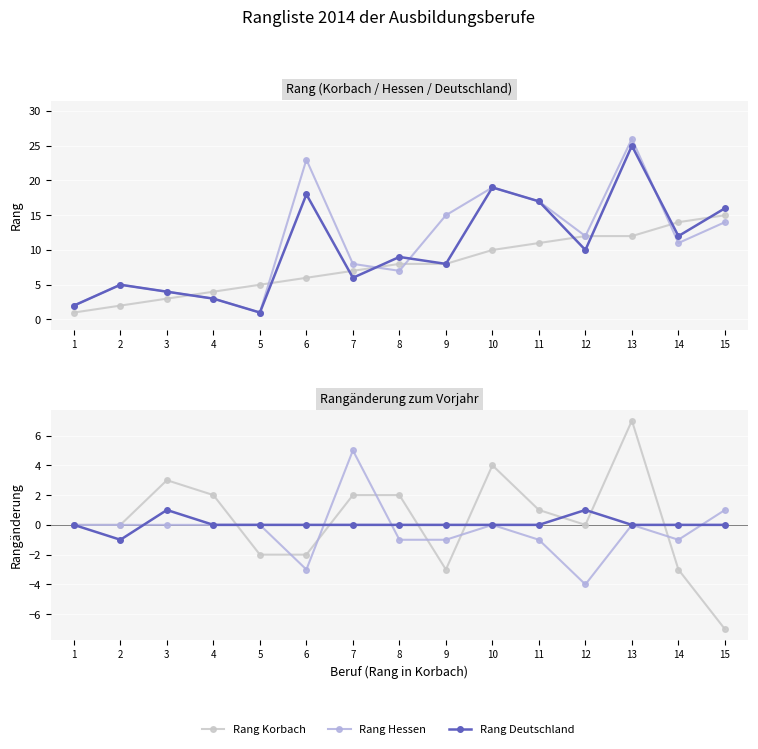

What is the difference between the Rang Korbach values at 2 and 4?

2